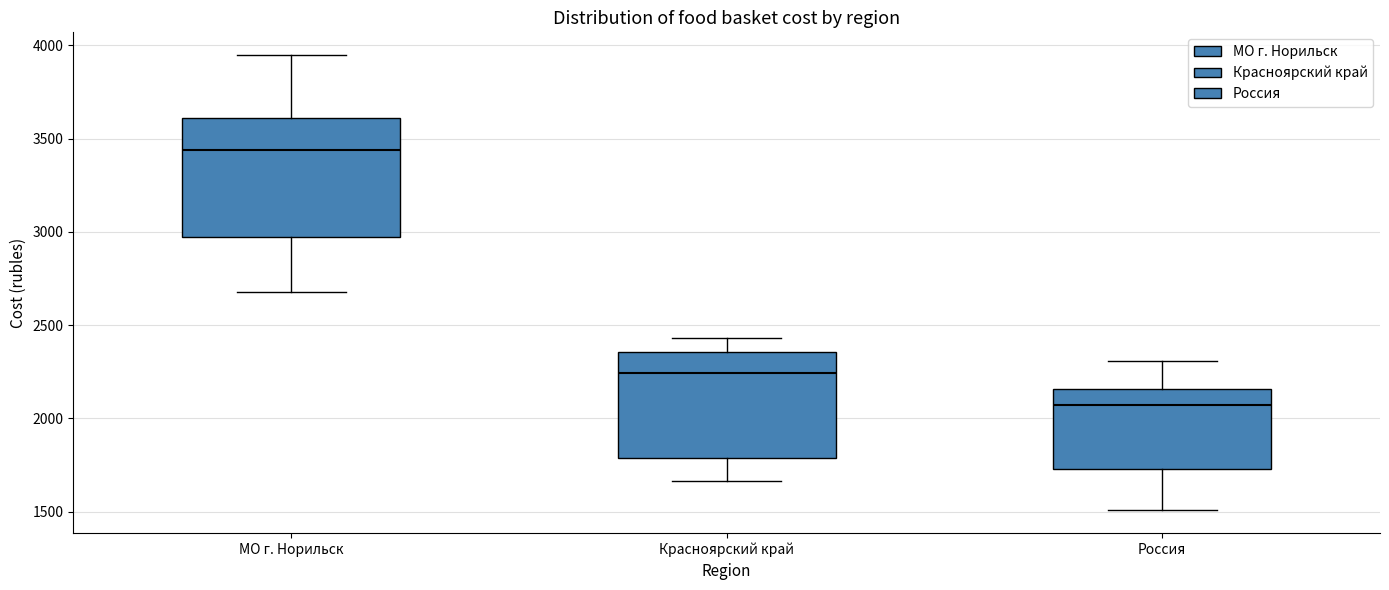

Which box is the tallest, from its lower edge to its upper edge?

МО г. Норильск